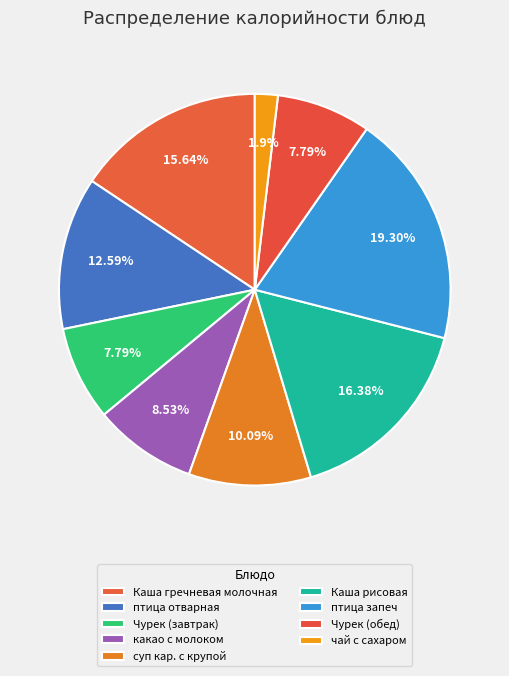

Does Каша рисовая account for over 50% of the chart?

No